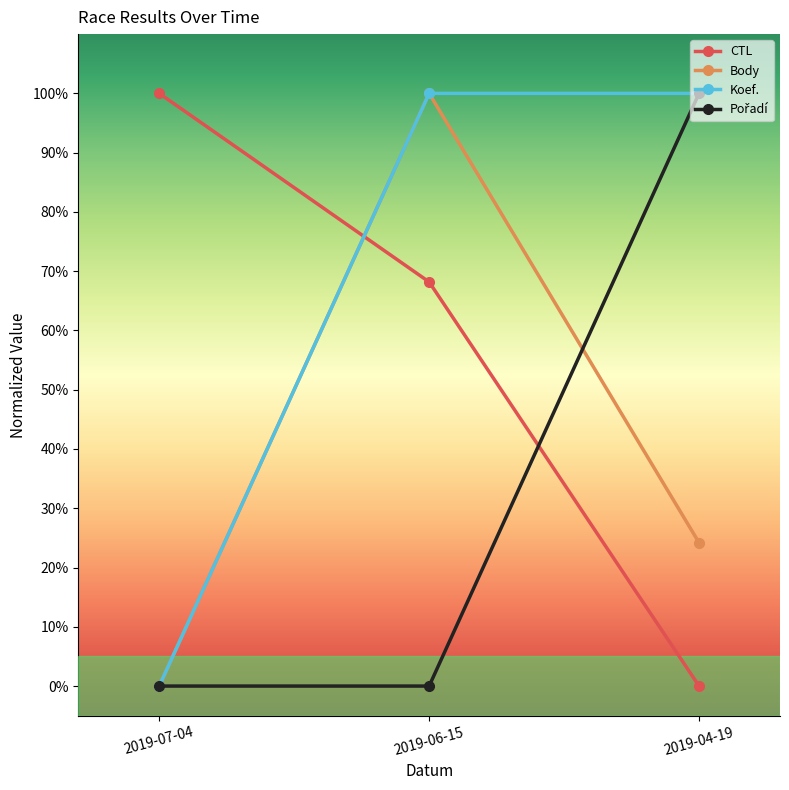

What is the total value across all series at 2019-04-19?

224.2